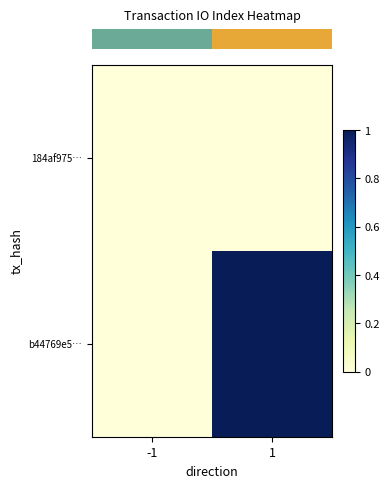

Which series has the largest total across all categories?

row_1